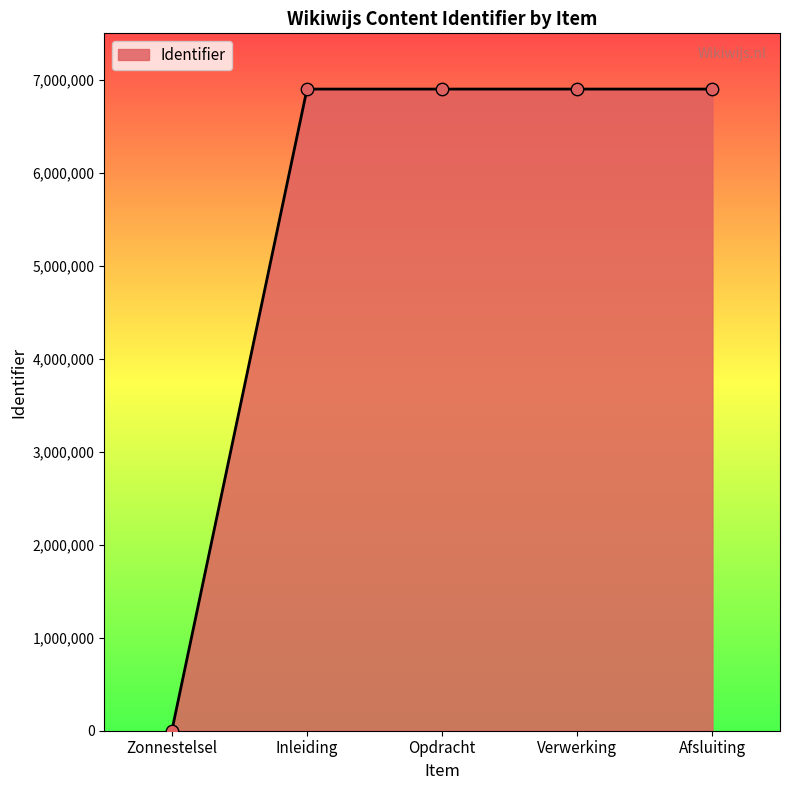

What is the ratio of the value at Afsluiting to the value at Verwerking?

1.0